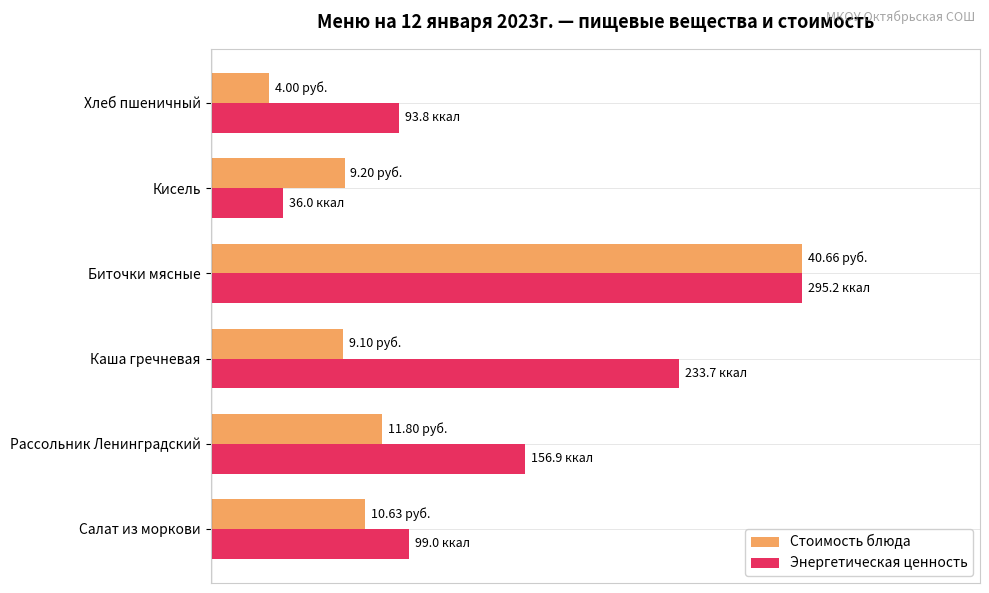

At how many categories does at least one series exceed 47?

3